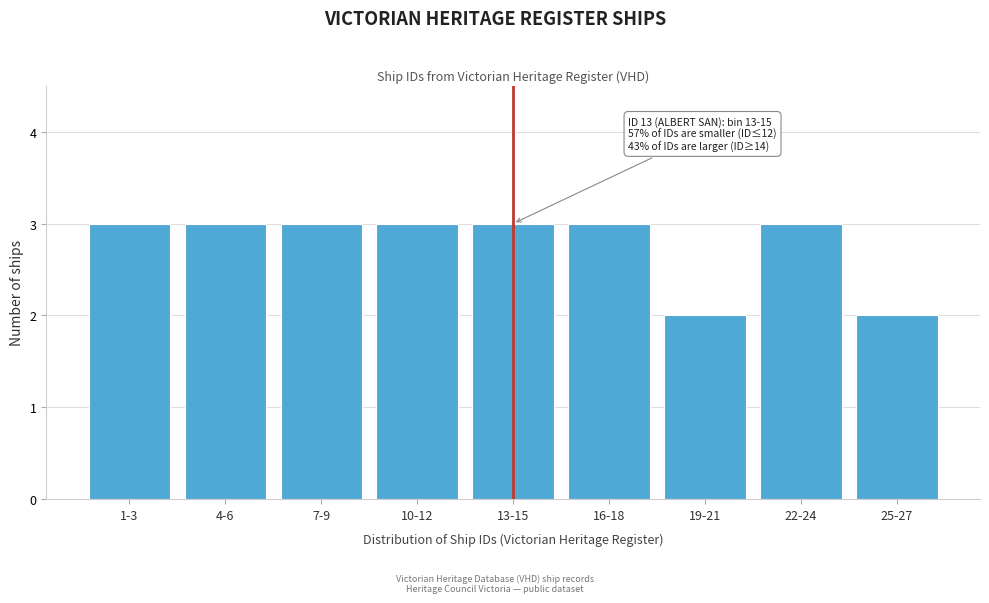

Reading left to right, list all the values displayed in this chart.

1-3=3	4-6=3	7-9=3	10-12=3	13-15=3	16-18=3	19-21=2	22-24=3	25-27=2